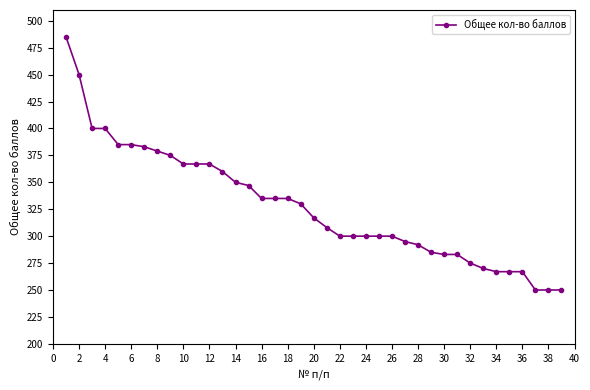

What is the smallest value displayed?

250